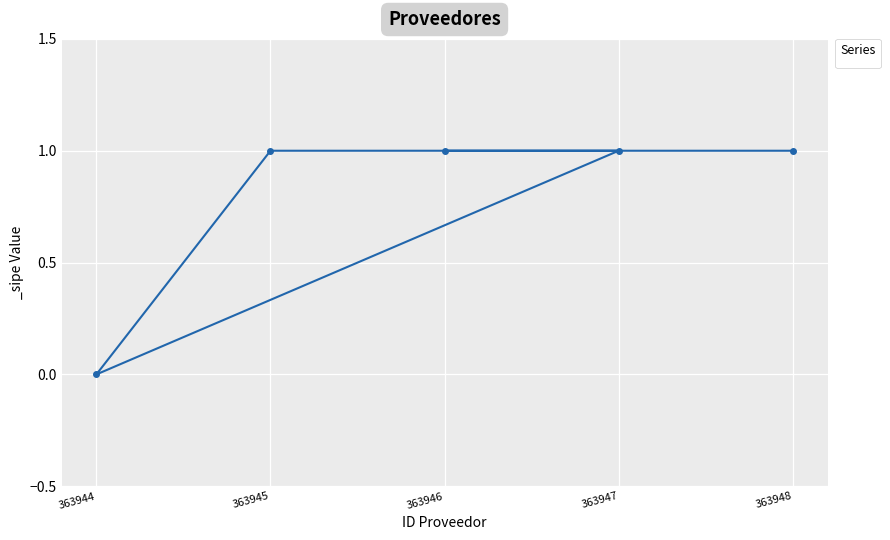

Count the values in the range 1 to 2.

4